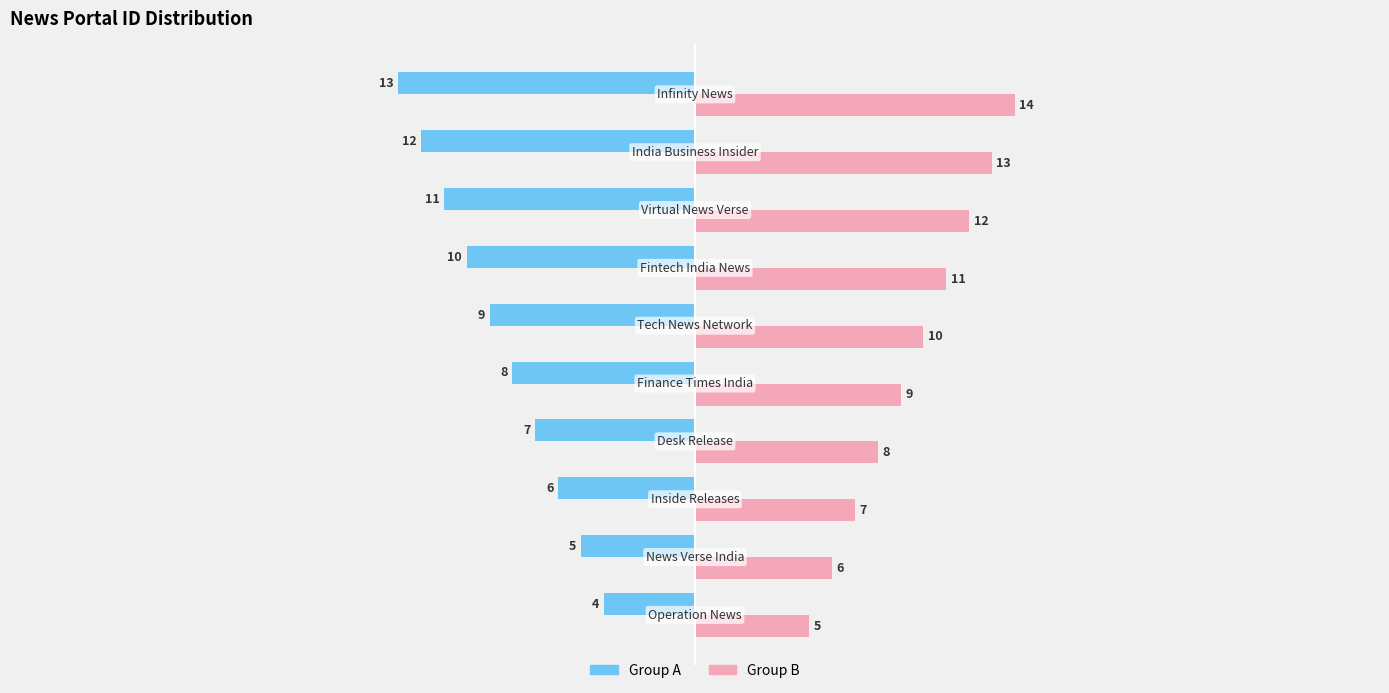

What is the lowest value of the Group A series?

-13